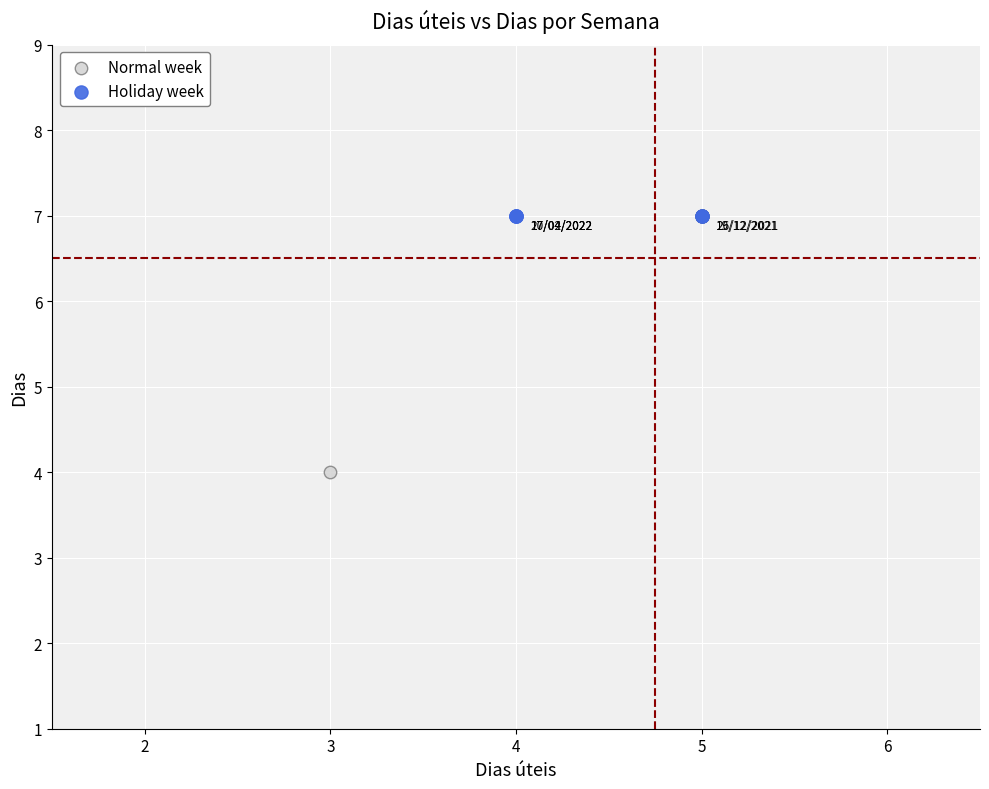

Which series contains the lowest Y value?

Normal week